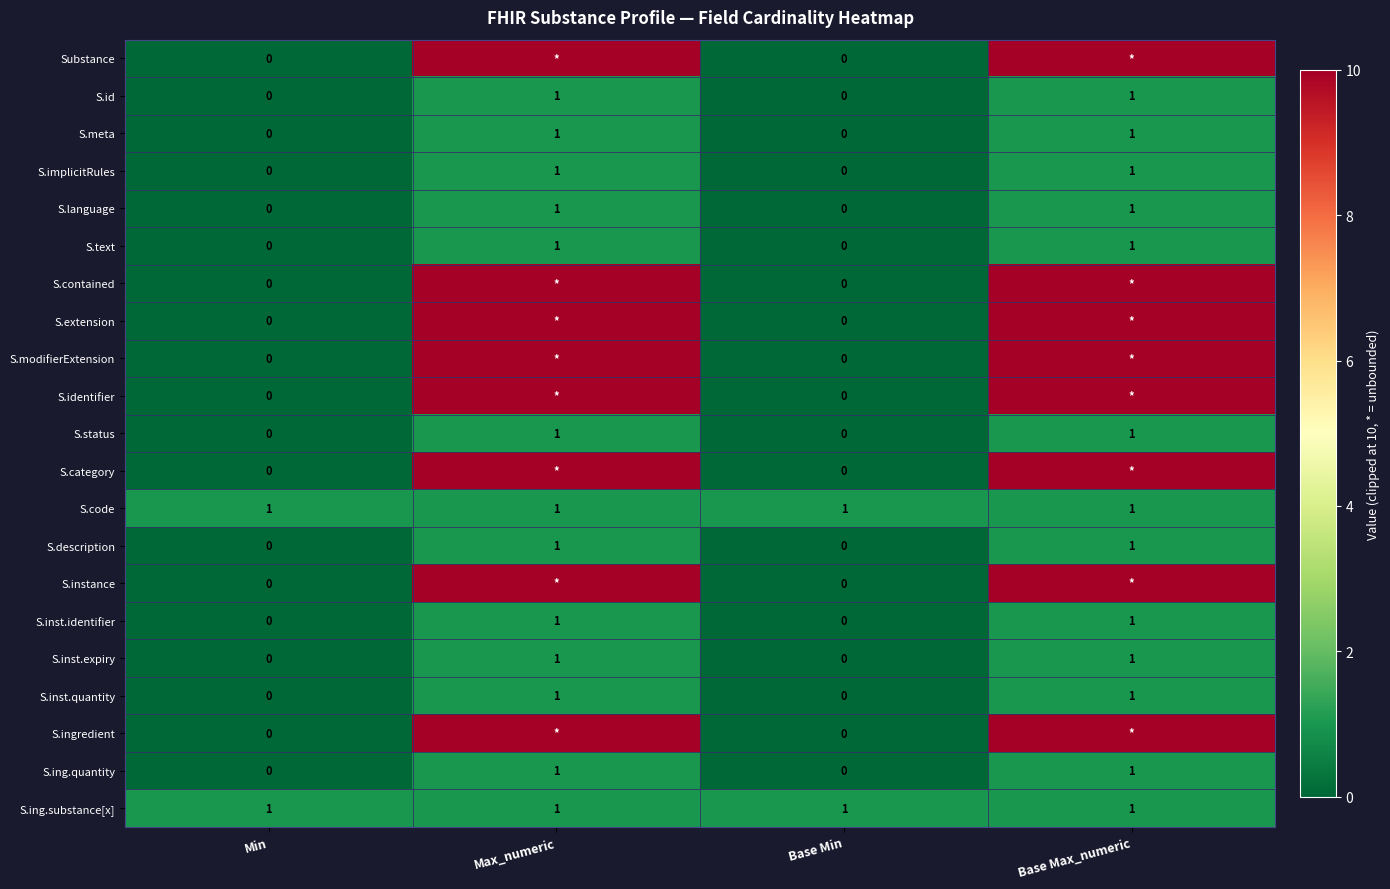

The value of S.status at Base Max_numeric is 1. True or false?

True